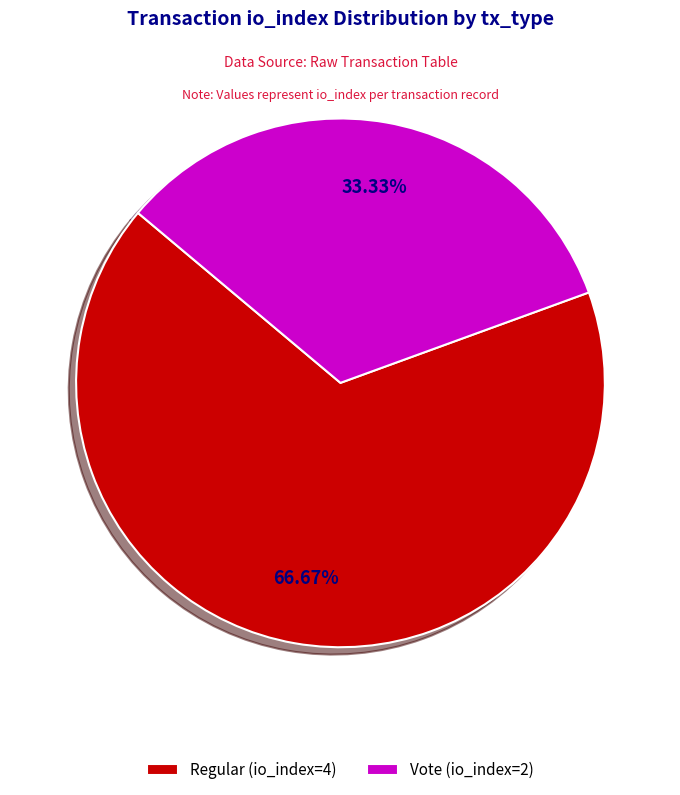

The Regular (io_index=4) slice represents 67% of the pie. True or false?

True